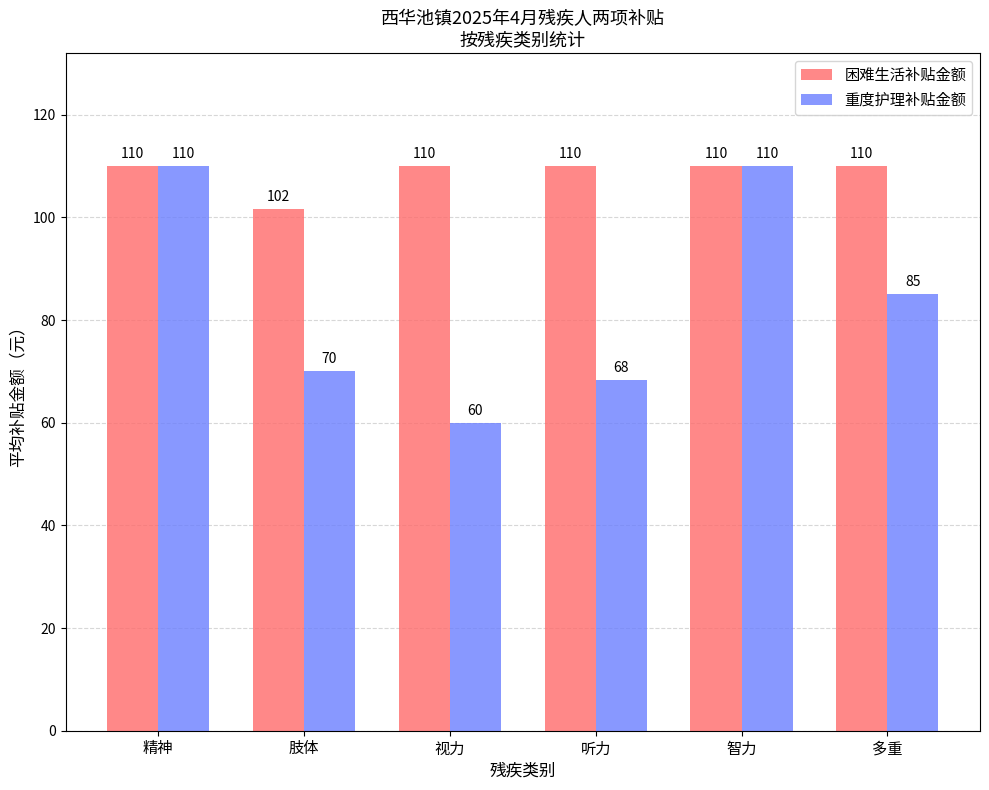

How many groups of bars are there?

6